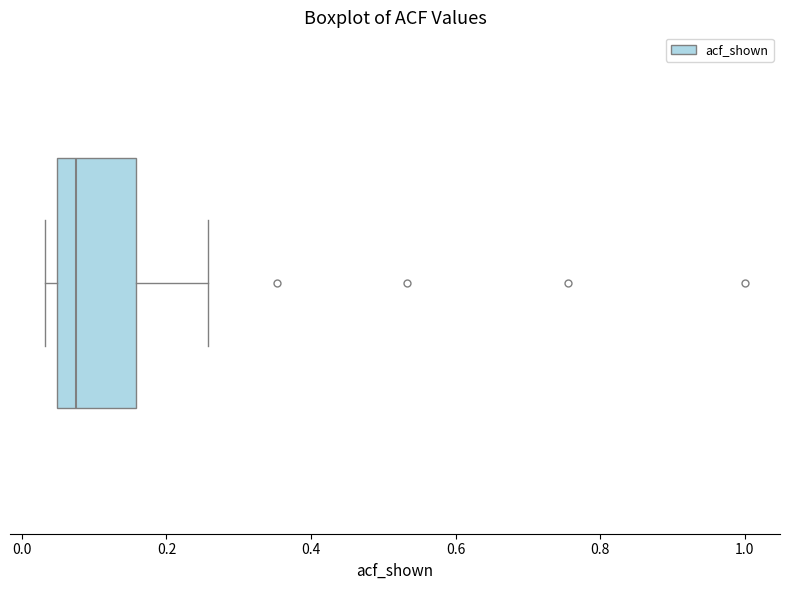

Where does the right whisker of the box end on the x-axis? The values are not printed on the chart, so give them approximately, as read against the axis.

0.26